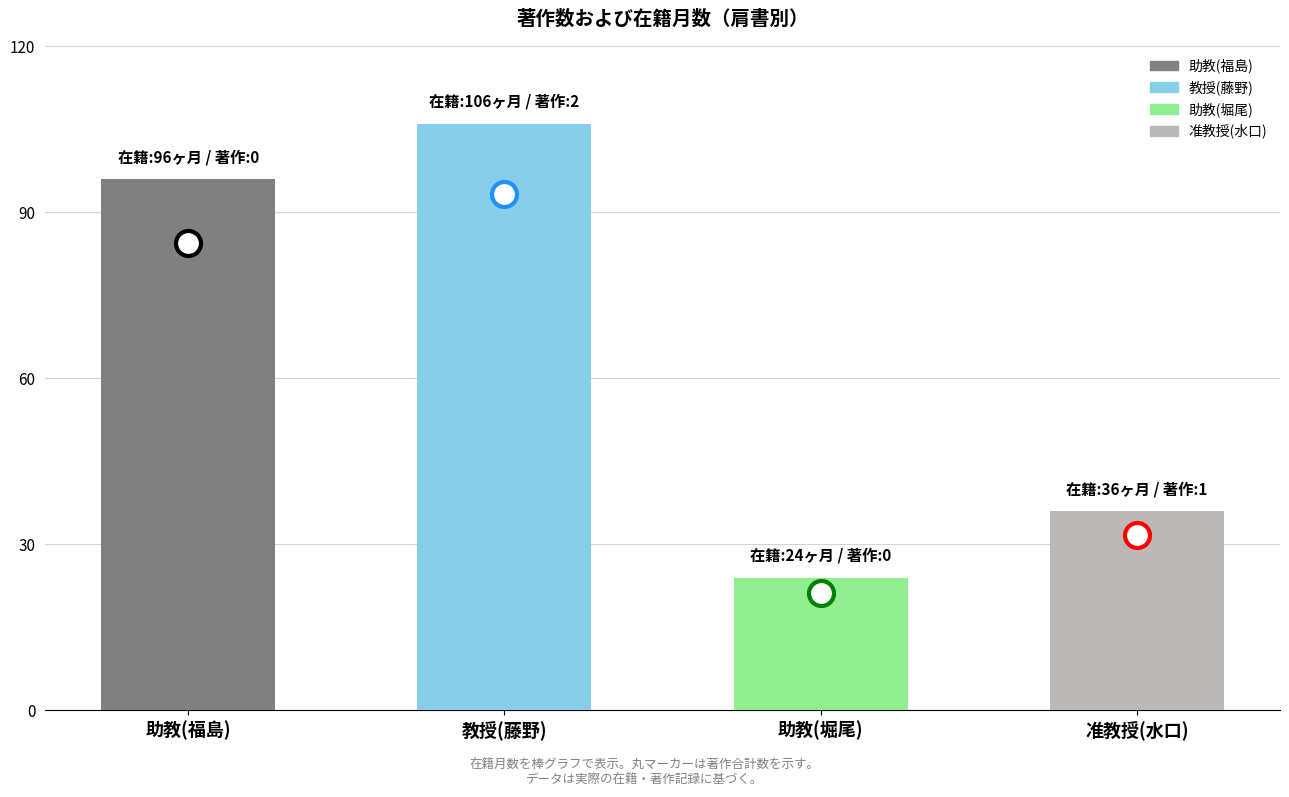

At which label is the value closest to 65?

准教授(水口)